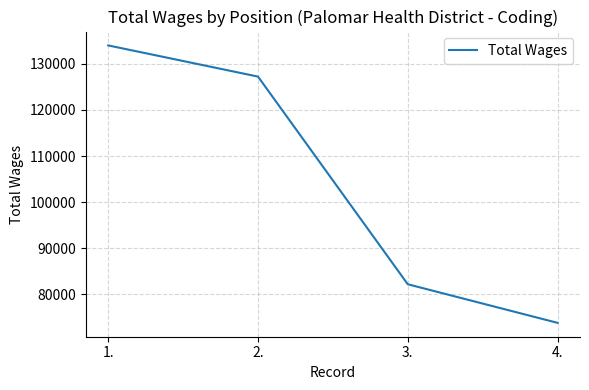

Is it true that the value at 2. is 127227?

True